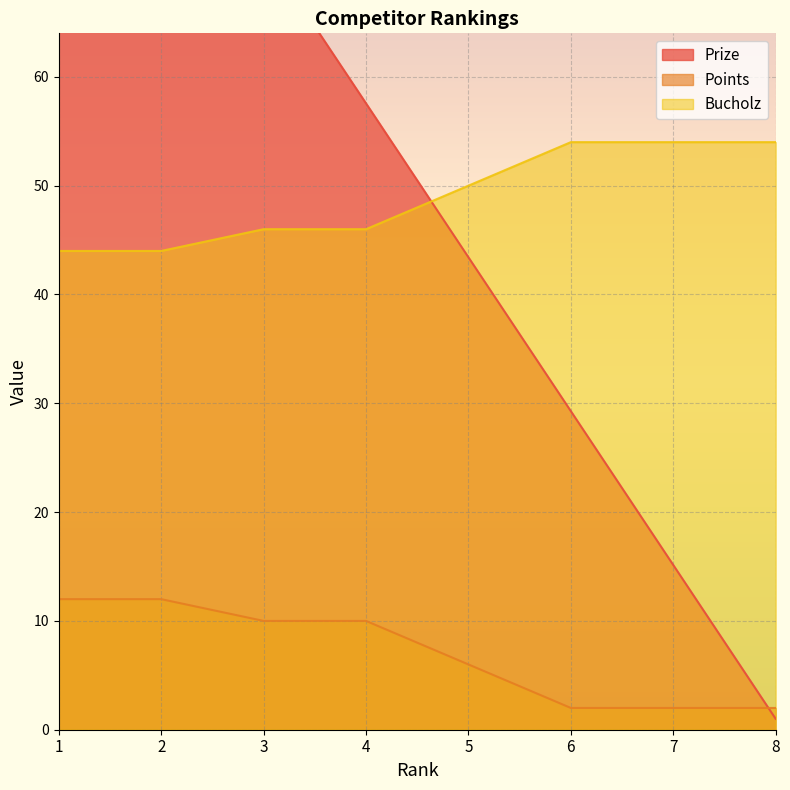

At which category is the sum across all series the highest?

1